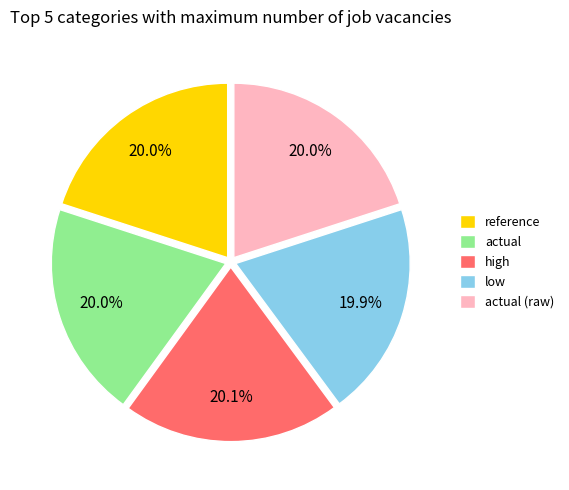

Is there any slice that represents more than half of the pie?

No